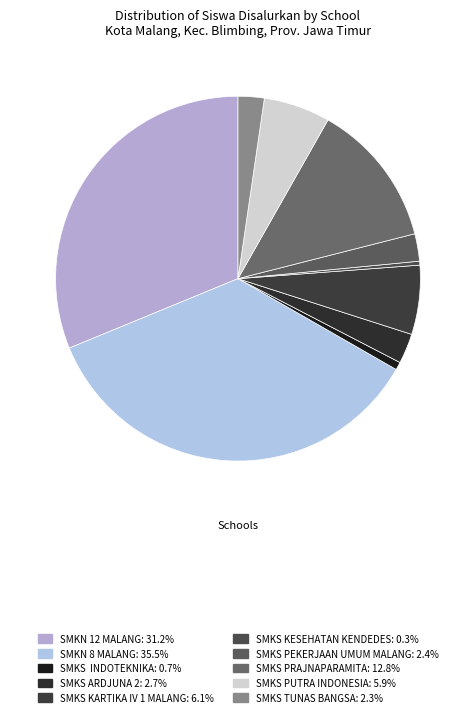

Which slice is the largest?

SMKN 8 MALANG